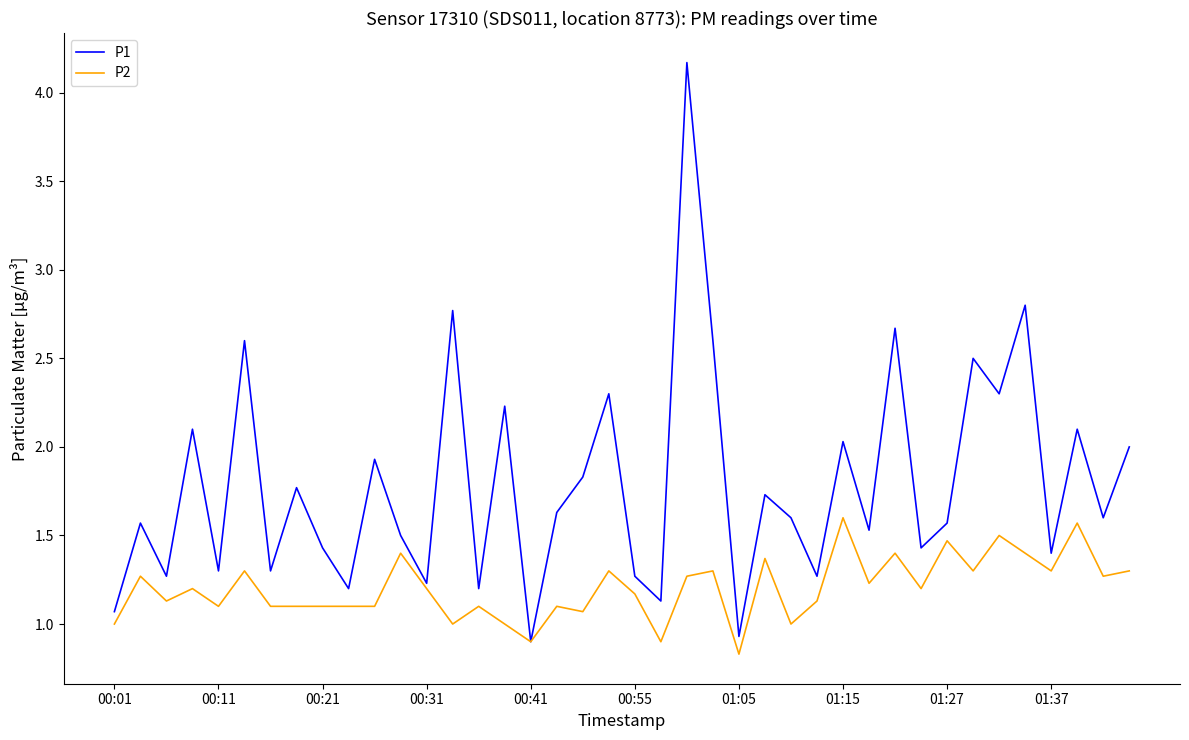

True or false: P2 has more than 0 points higher than both neighbors.

True